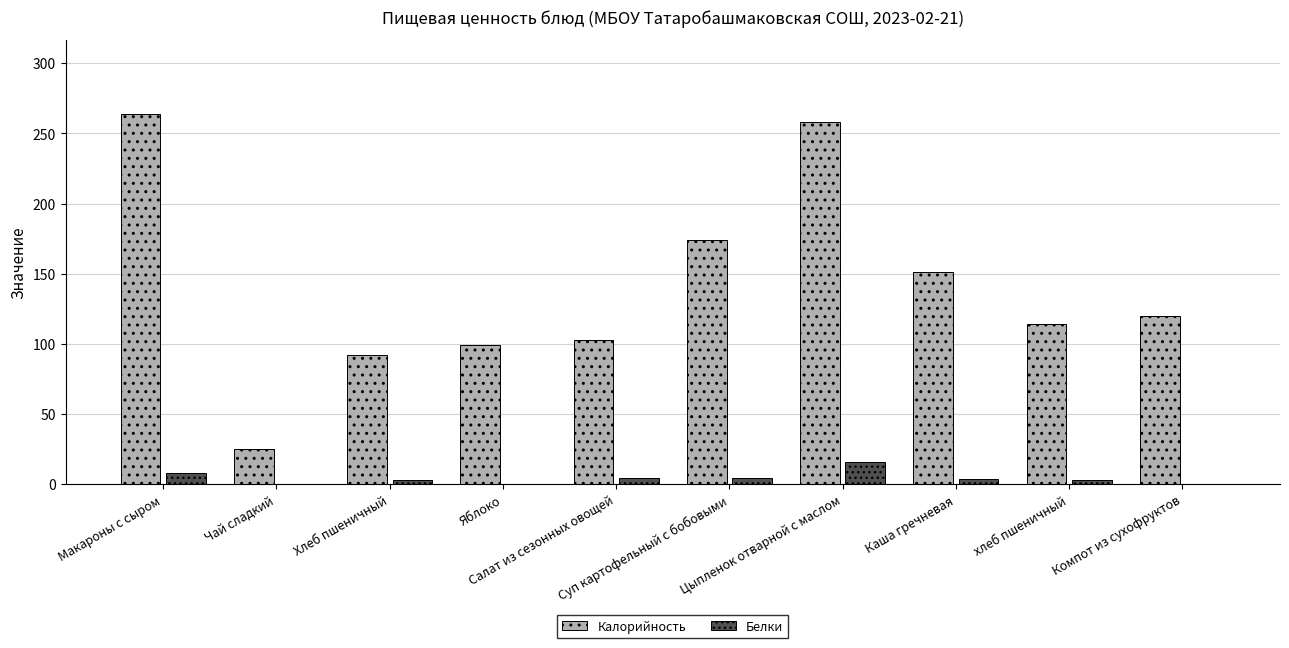

What are all the series names shown in the legend?

Калорийность, Белки